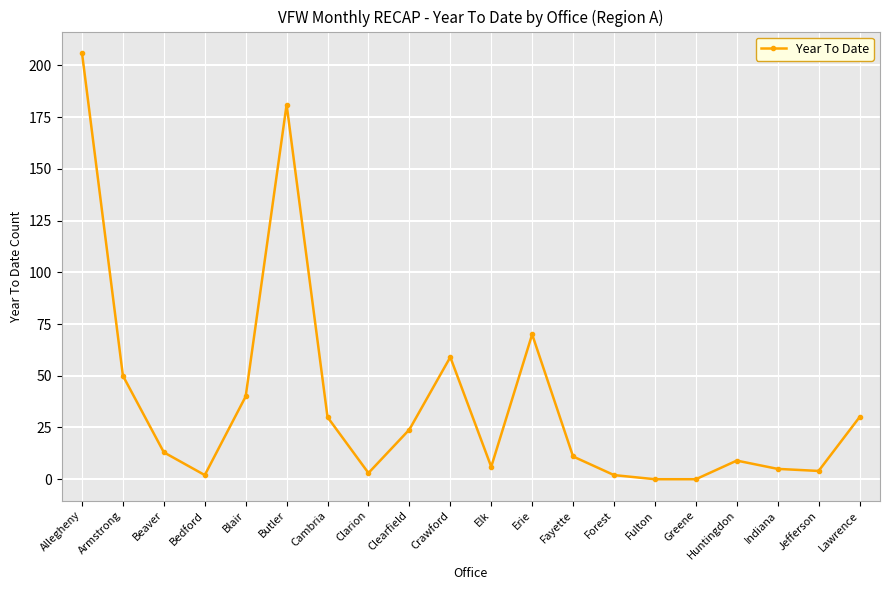

Reading left to right, list all the values displayed in this chart.

206	50	13	2	40	181	30	3	24	59	6	70	11	2	0	0	9	5	4	30